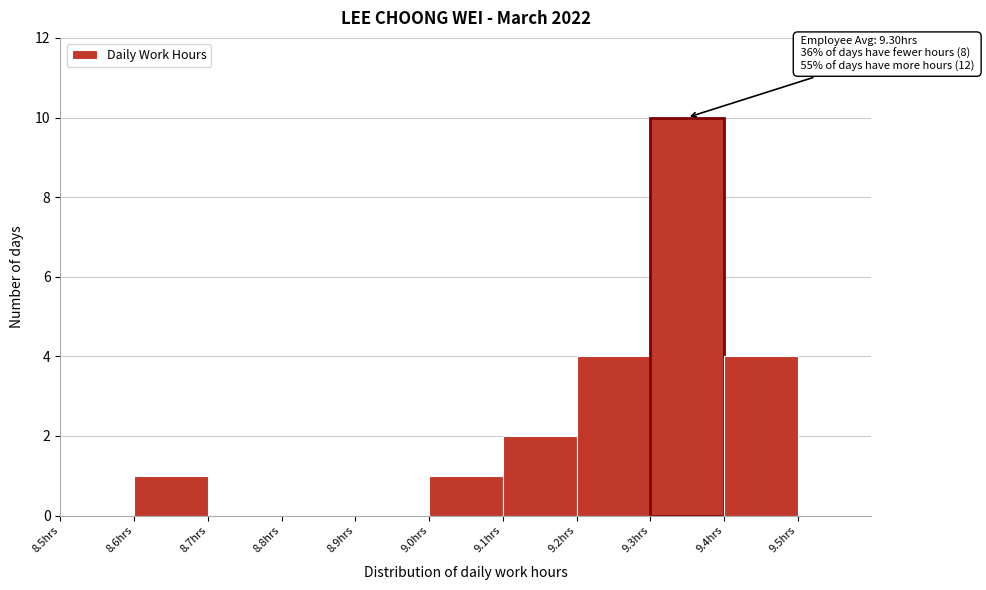

Which range on the x-axis has the tallest bar?

9.3 to 9.4